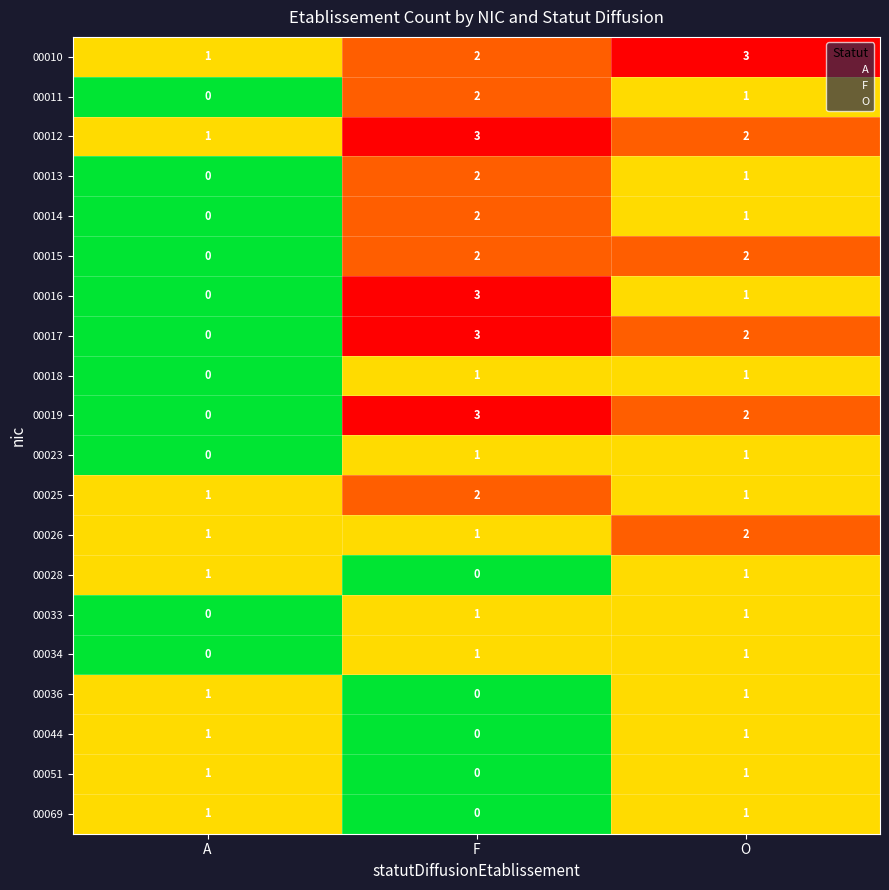

List the labels in order of 00012 value, largest first.

F, O, A